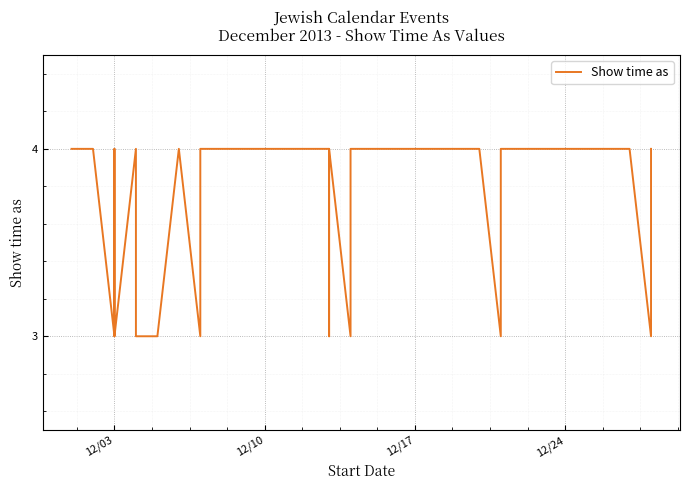

Reading left to right, transcribe all the data shown in this chart.

4	4	3	4	3	4	3	3	4	3	4	4	3	4	3	4	4	3	4	4	3	3	4